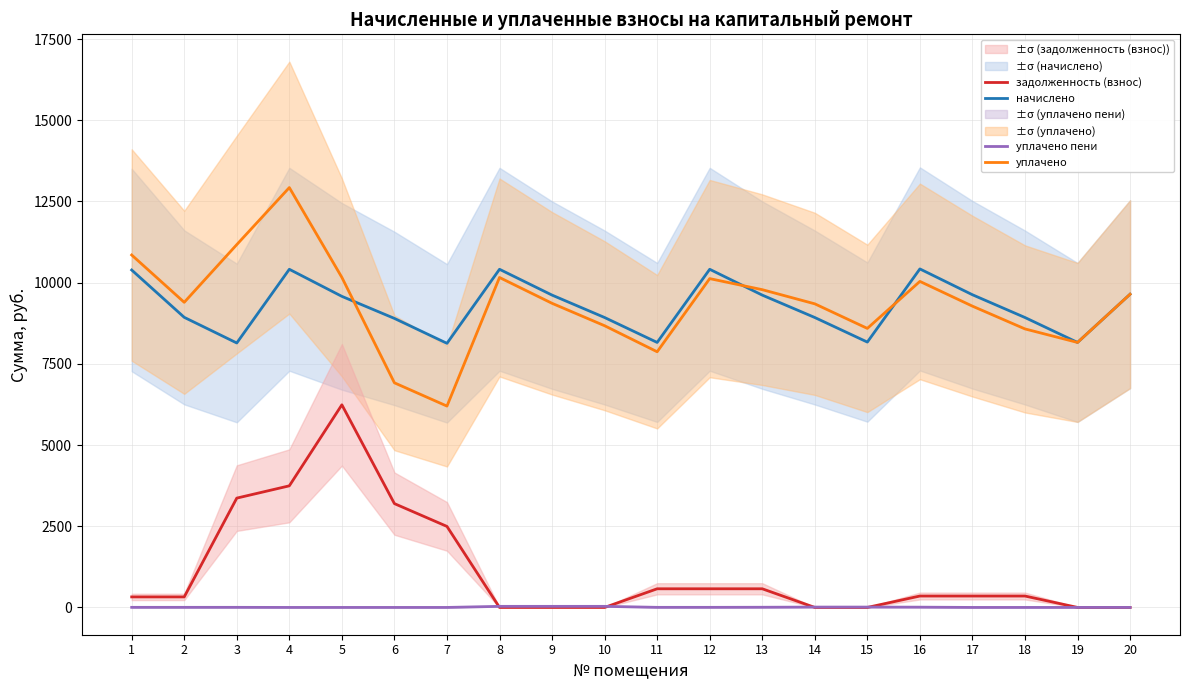

Which series has the largest range (max minus min)?

уплачено